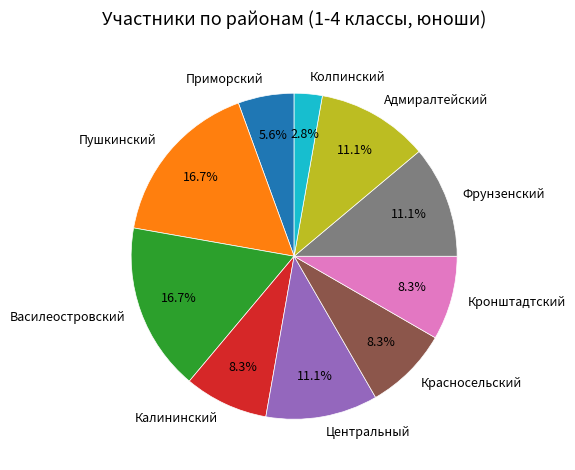

Which slice is the smallest?

Колпинский